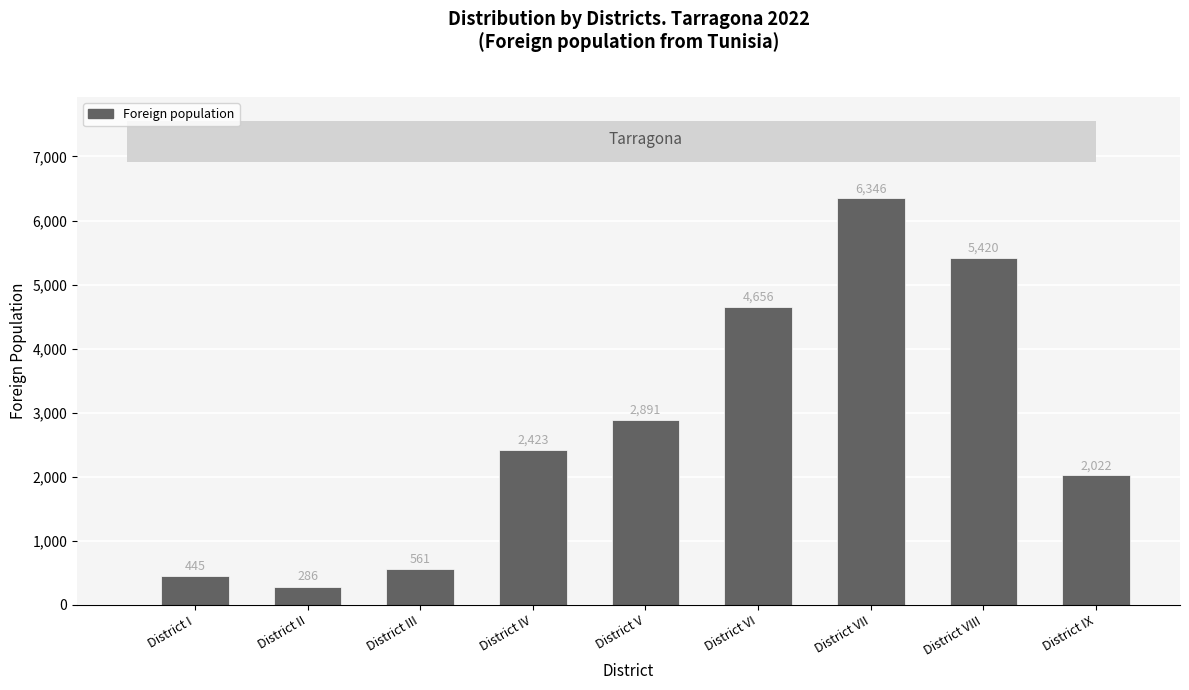

Where is the data nearest to the value 3316?

District V